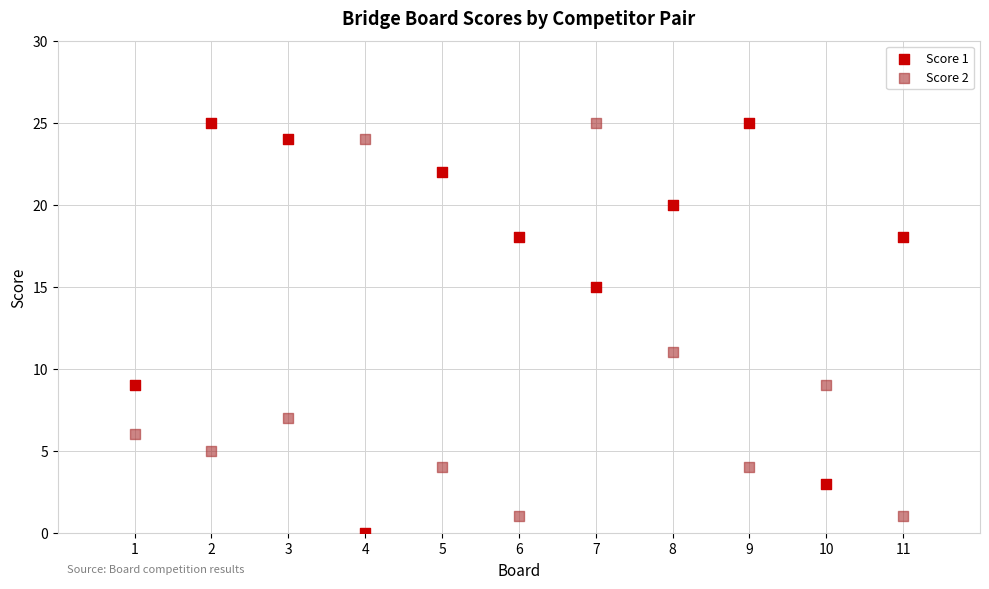

What is the X range (max minus min) for the scatter plot?

10